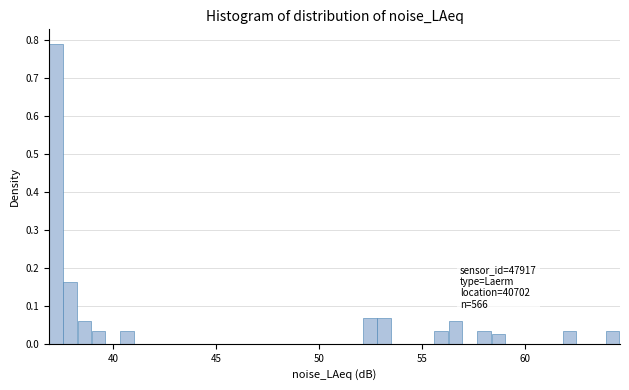

Read against the x-axis, roughly where is the centre of the tallest bar?

37.0